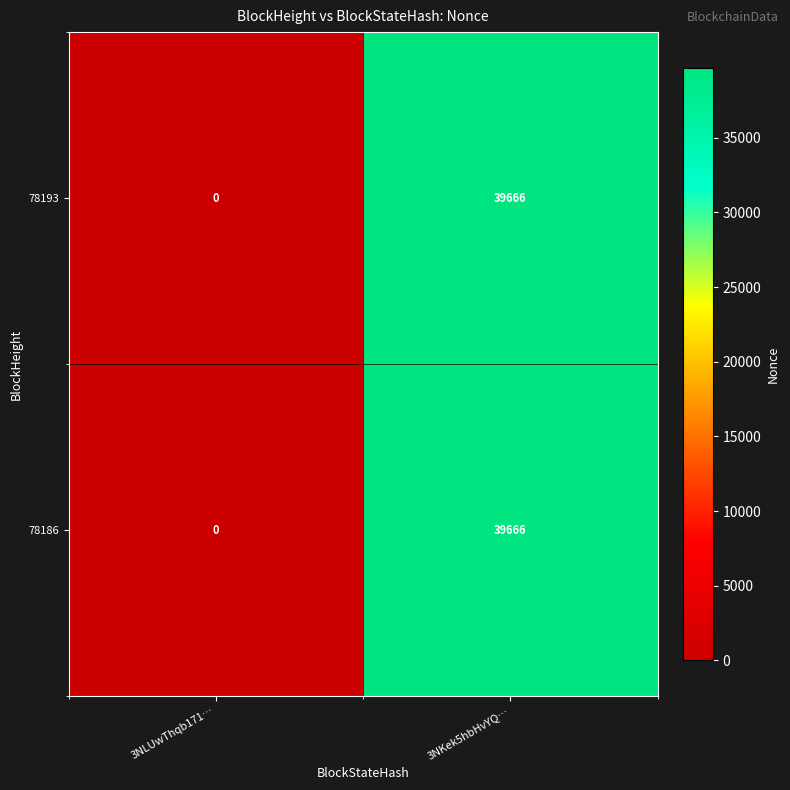

Which label corresponds to the largest value in the chart?

3NKek5hbHvYQ…